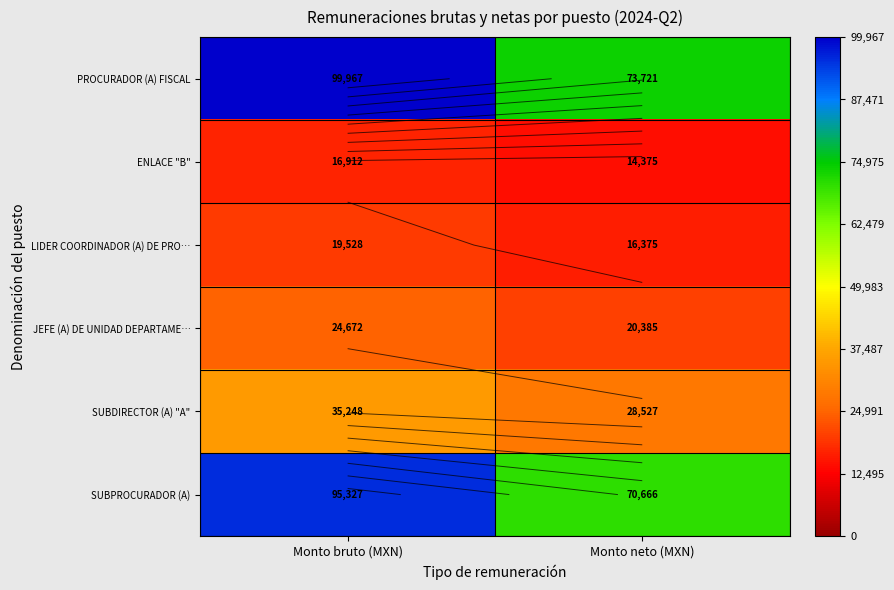

Count the number of categories in the chart.

2